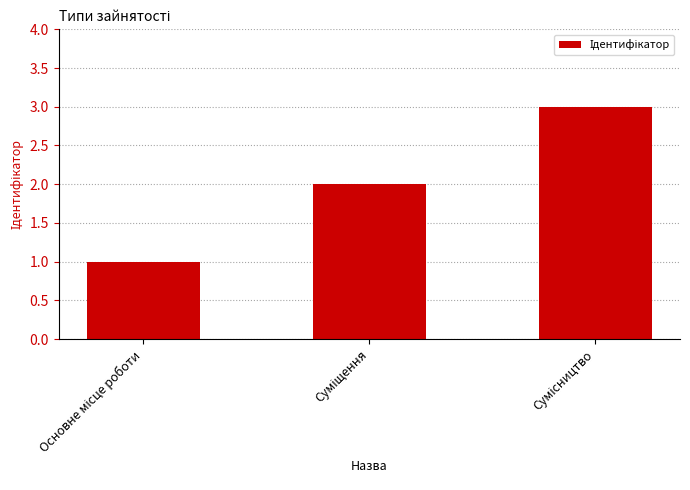

What is the sum of all values?

6